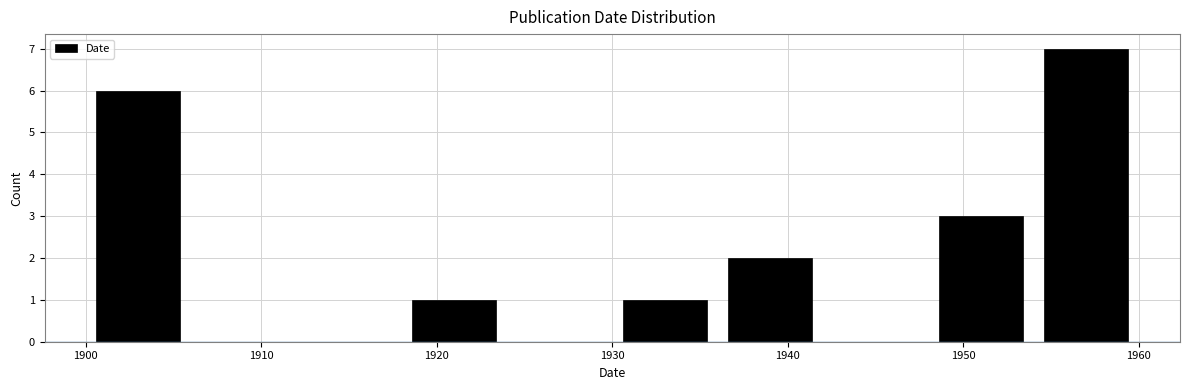

Reading left to right, transcribe this chart: for each bar, give the range it covers on the x-axis and its height. The values are not printed on the chart, so give them approximately, as read against the axis.

1900 to 1906: 6
1906 to 1912: 0
1912 to 1918: 0
1918 to 1924: 1
1924 to 1930: 0
1930 to 1936: 1
1936 to 1942: 2
1942 to 1948: 0
1948 to 1954: 3
1954 to 1960: 7